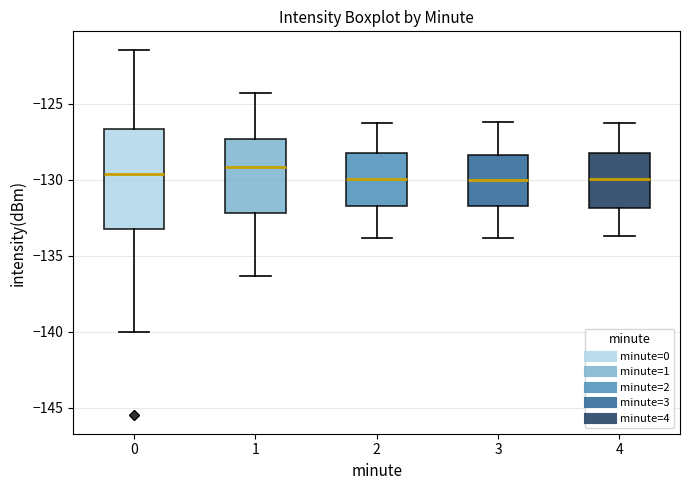

Reading left to right, read every box against the y-axis: the position of its median line, the range the box covers, and the ends of its whiskers. The values are not printed on the chart, so give them approximately, as read against the axis.

0: median -129.5, box -133.0 to -126.5, whiskers -140.0 to -121.5
1: median -129.0, box -132.0 to -127.5, whiskers -136.5 to -124.5
2: median -130.0, box -131.5 to -128.0, whiskers -134.0 to -126.5
3: median -130.0, box -131.5 to -128.5, whiskers -134.0 to -126.0
4: median -130.0, box -132.0 to -128.0, whiskers -133.5 to -126.5